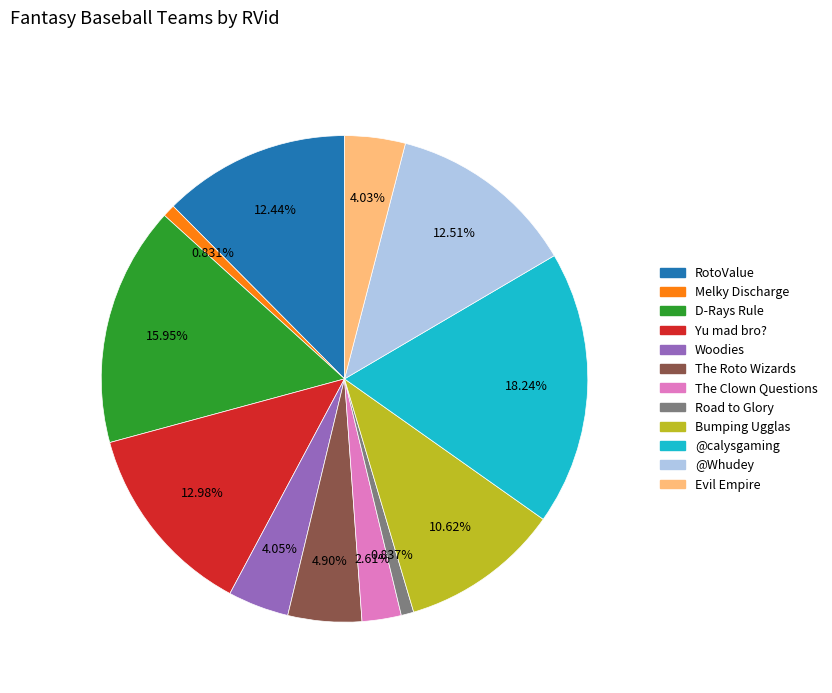

Count the number of slices in the pie.

12